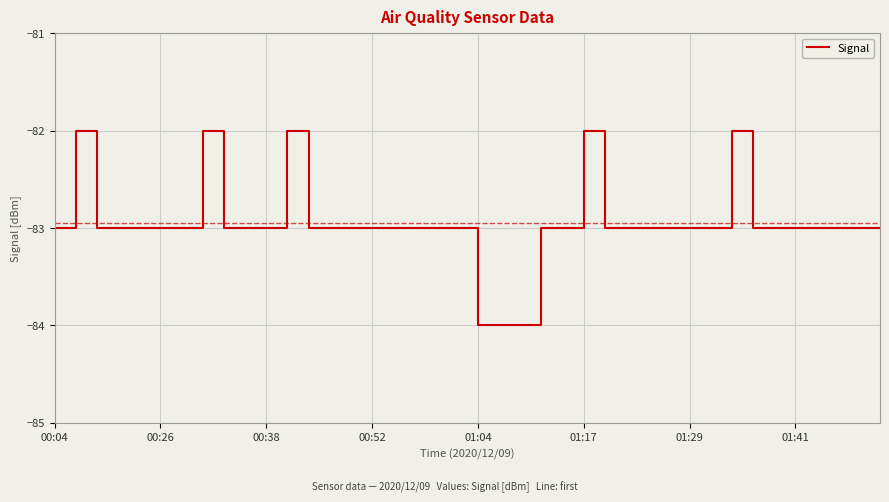

What is the minimum value shown in the chart?

-84